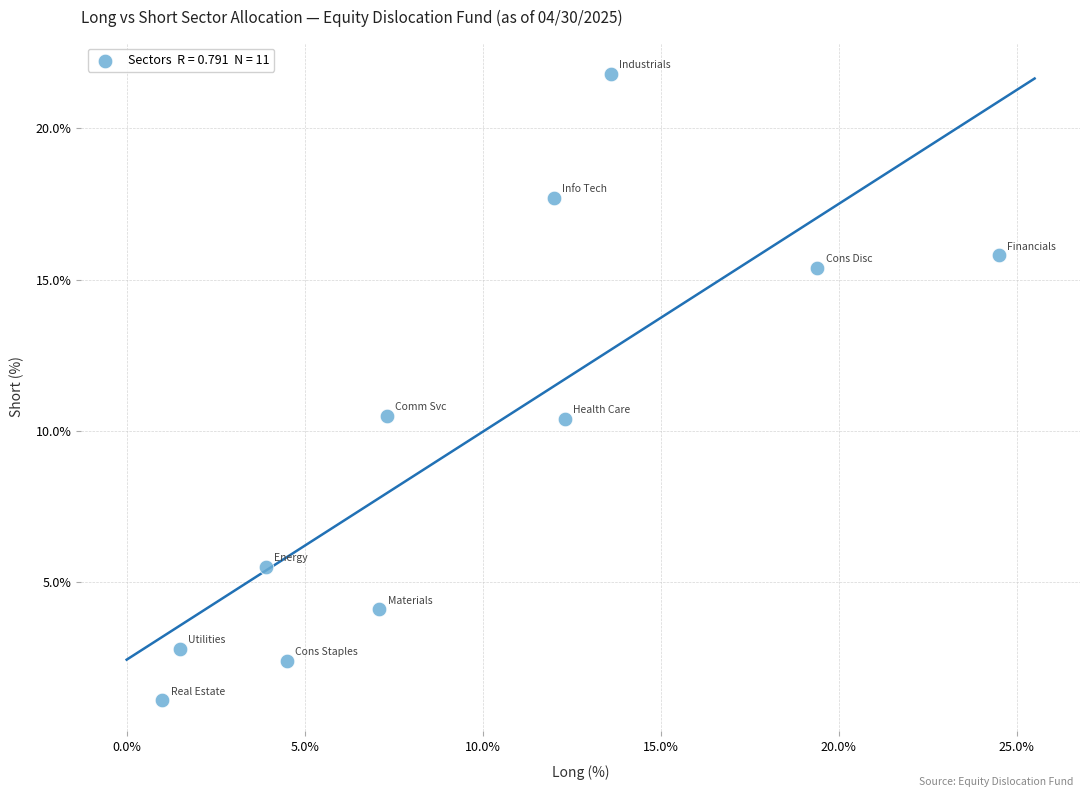

What is the range of Y values (max minus min)?

20.7